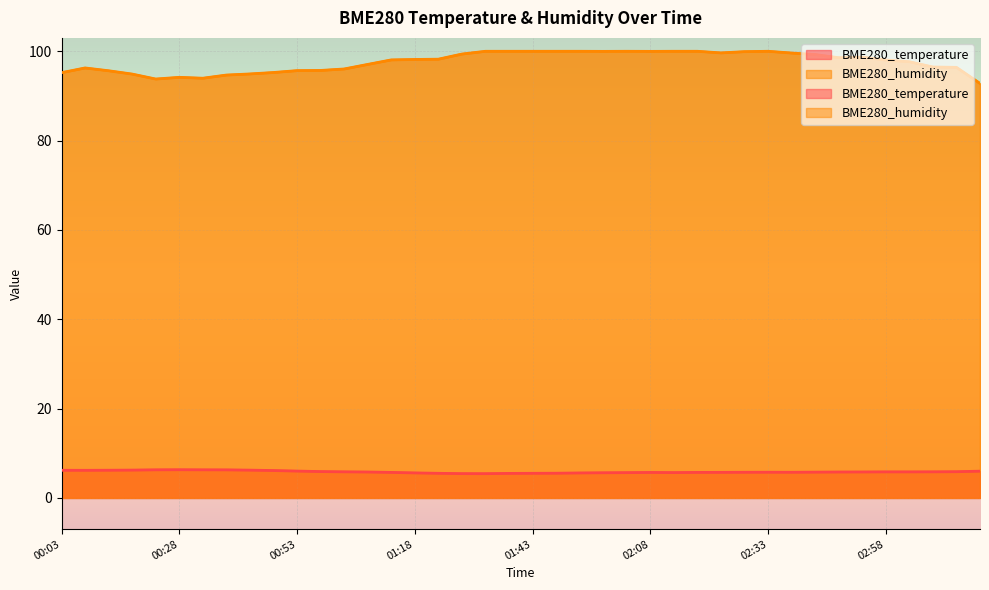

True or false: BME280_humidity and BME280_temperature intersect in this chart.

False